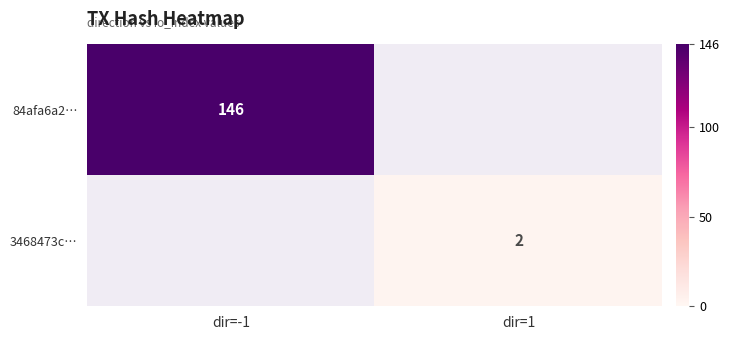

The value of 84afa6a2… at dir=-1 is 193. True or false?

False